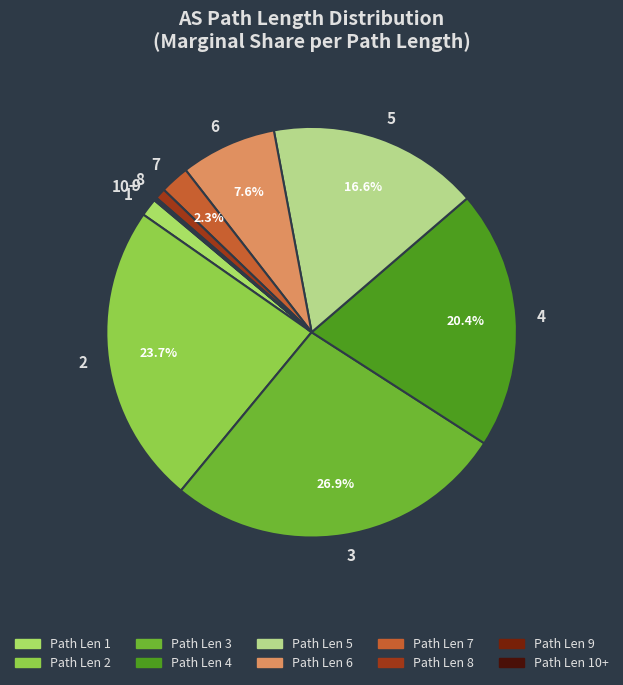

Rank the categories by value from lowest to highest.

10+, 9, 8, 1, 7, 6, 5, 4, 2, 3